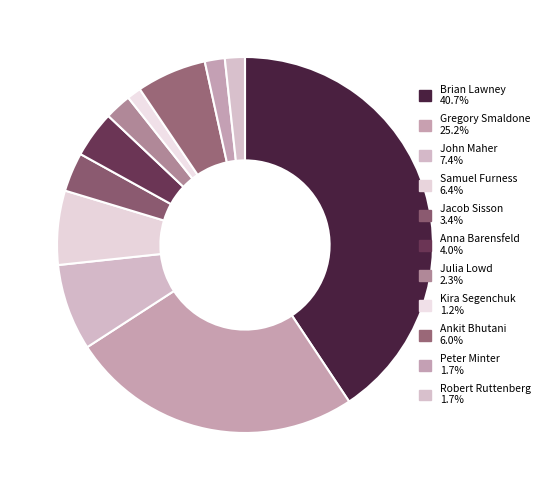

How many segments does this pie chart have?

11